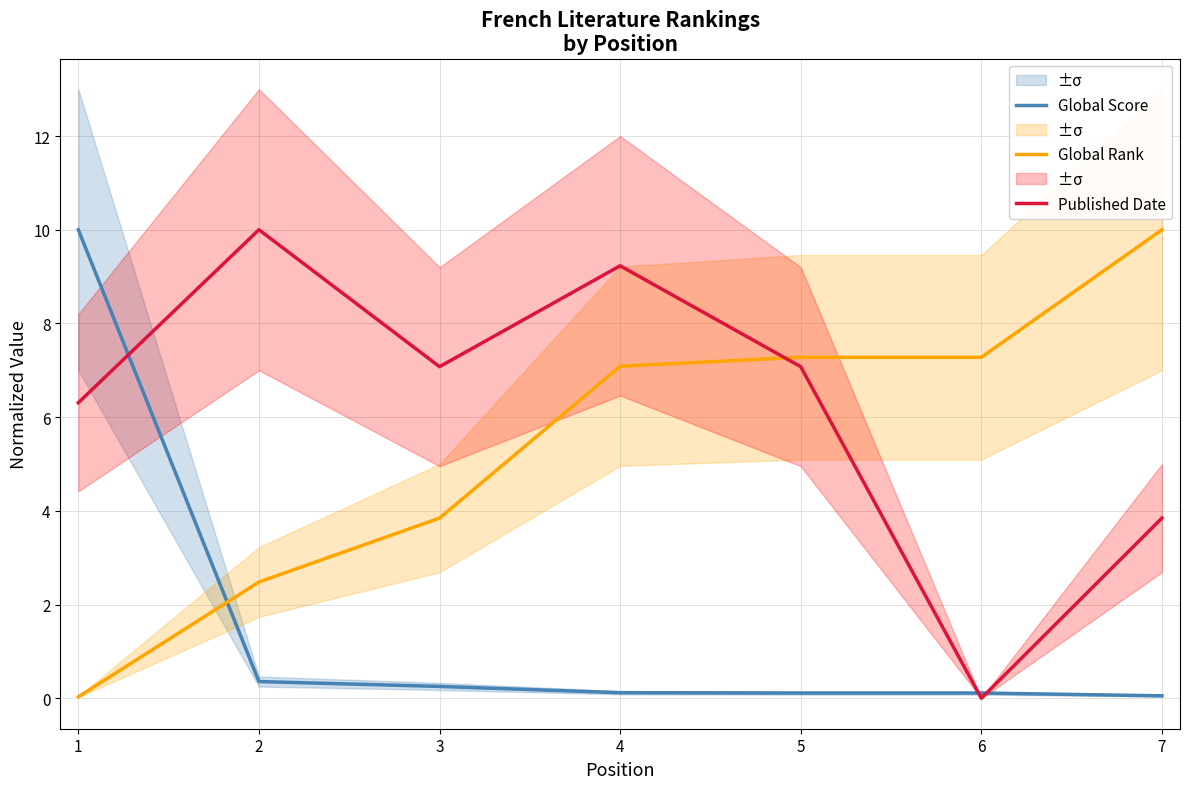

At which category does Published Date reach its first local peak?

2